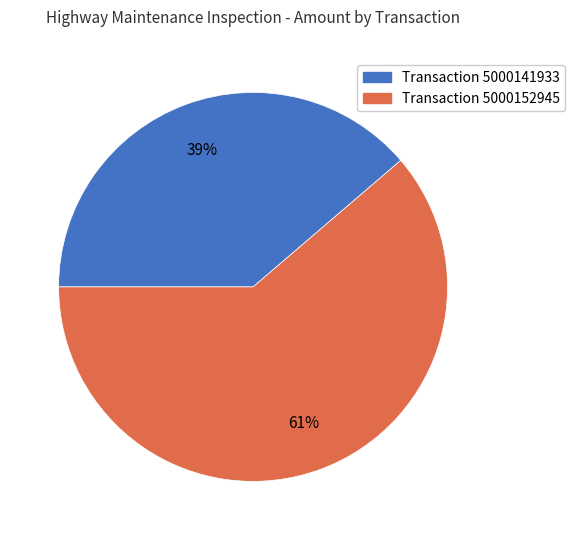

How many slices are in this pie chart?

2